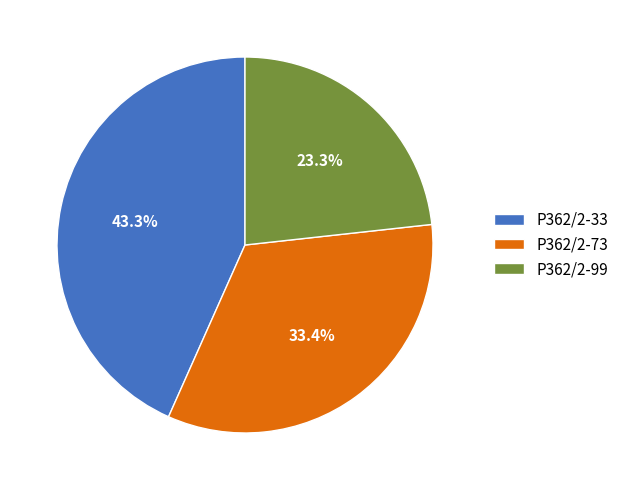

True or false: P362/2-99 accounts for 23% of the total.

True